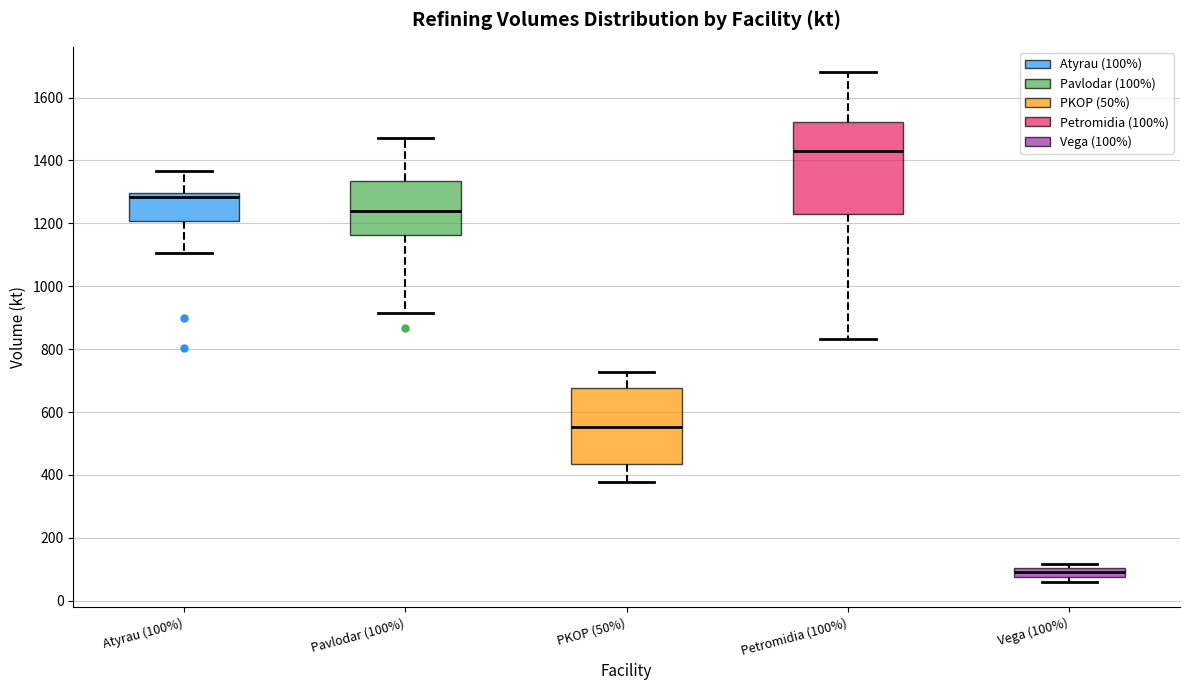

Which box has the highest median line?

Petromidia (100%)